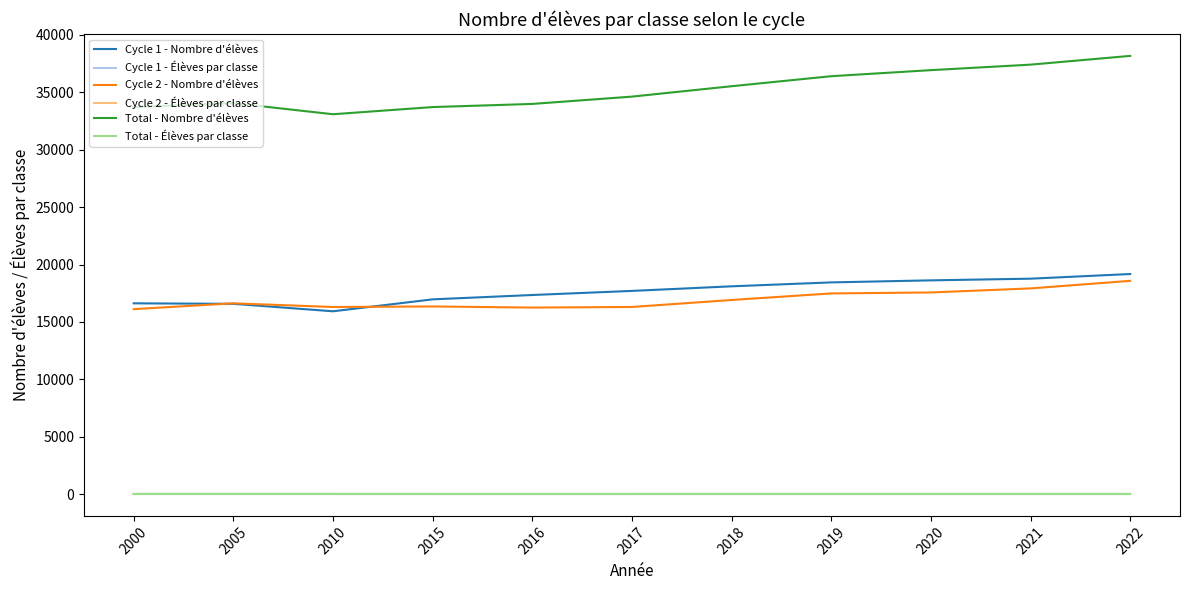

What is the minimum value for Cycle 1 - Nombre d'élèves?

15929.0